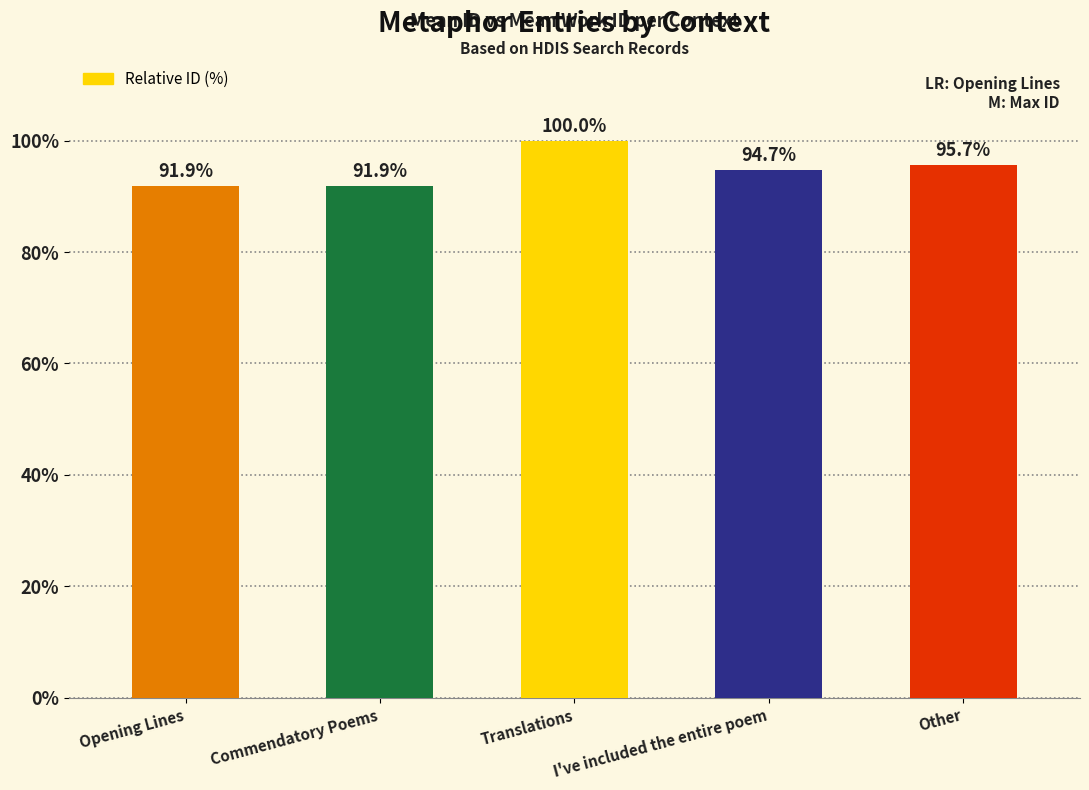

What is the minimum value shown in the chart?

91.9